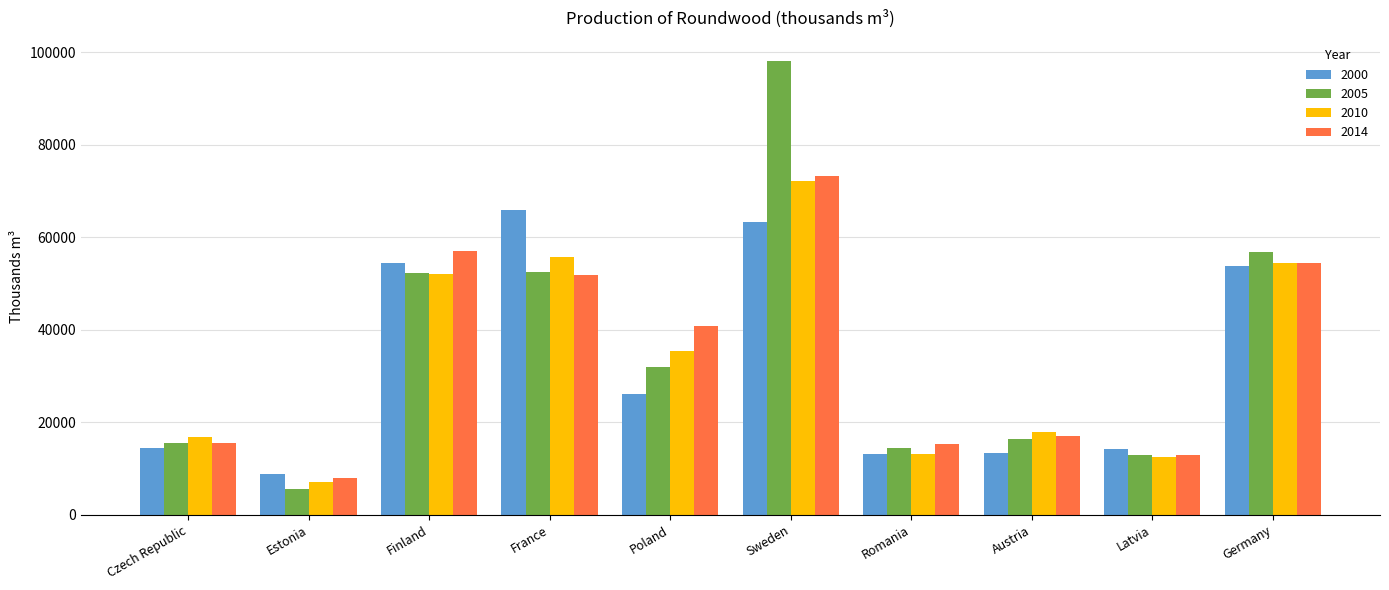

How many bars are there in each group?

4